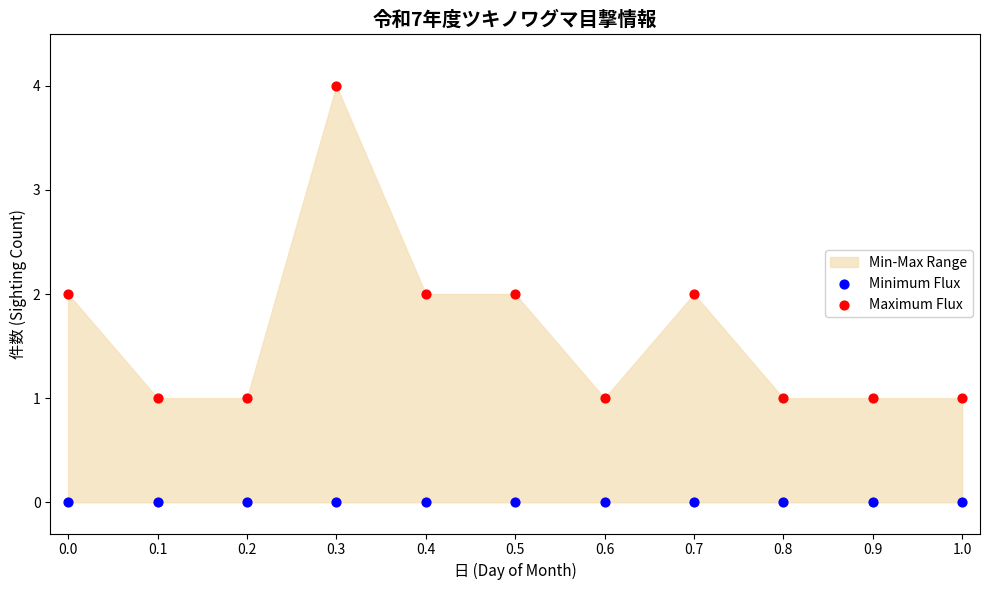

Which series contains the lowest Y value?

Minimum Flux